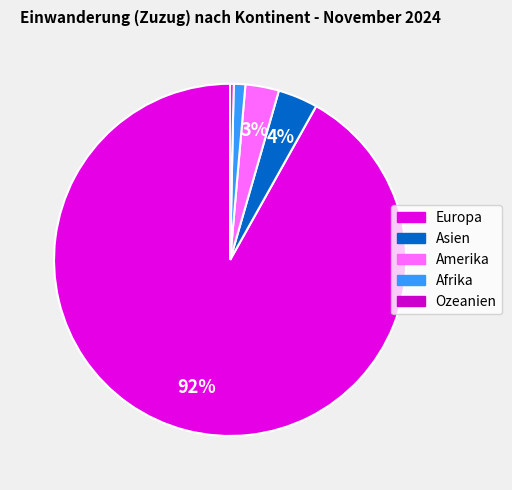

Combined, what portion of the pie is Amerika and Afrika?

4.1%